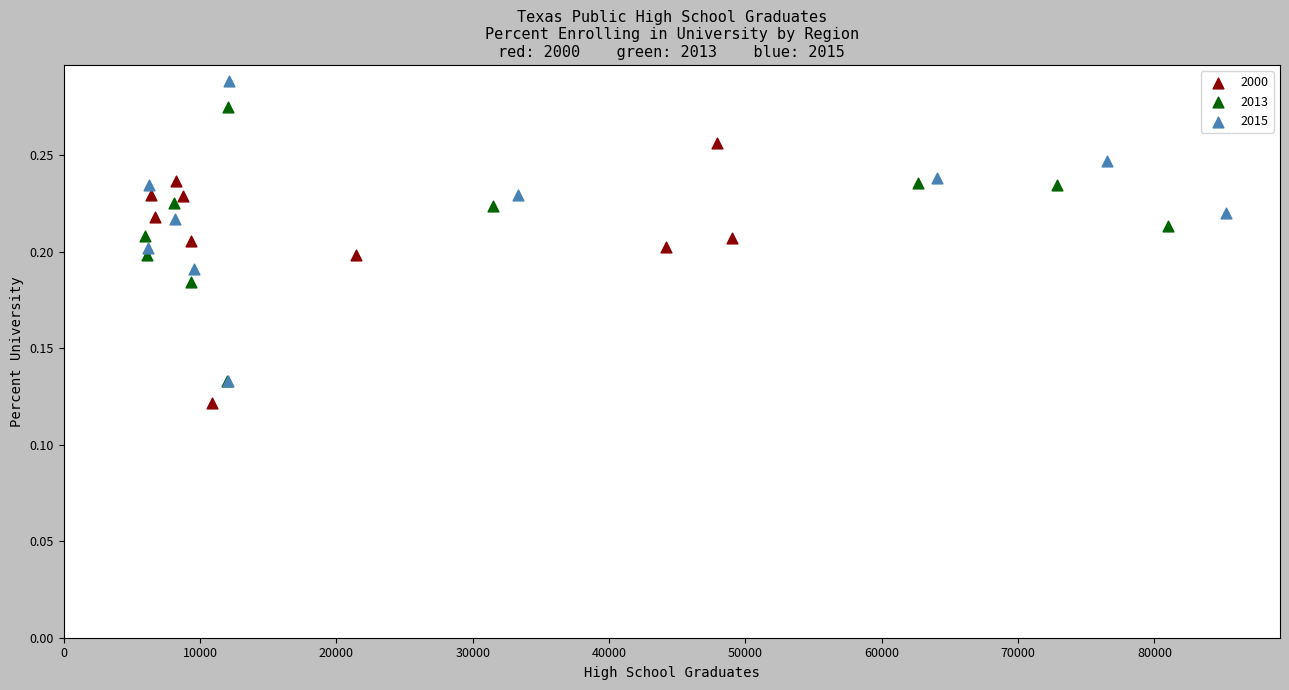

Which series contains the highest Y value?

2015